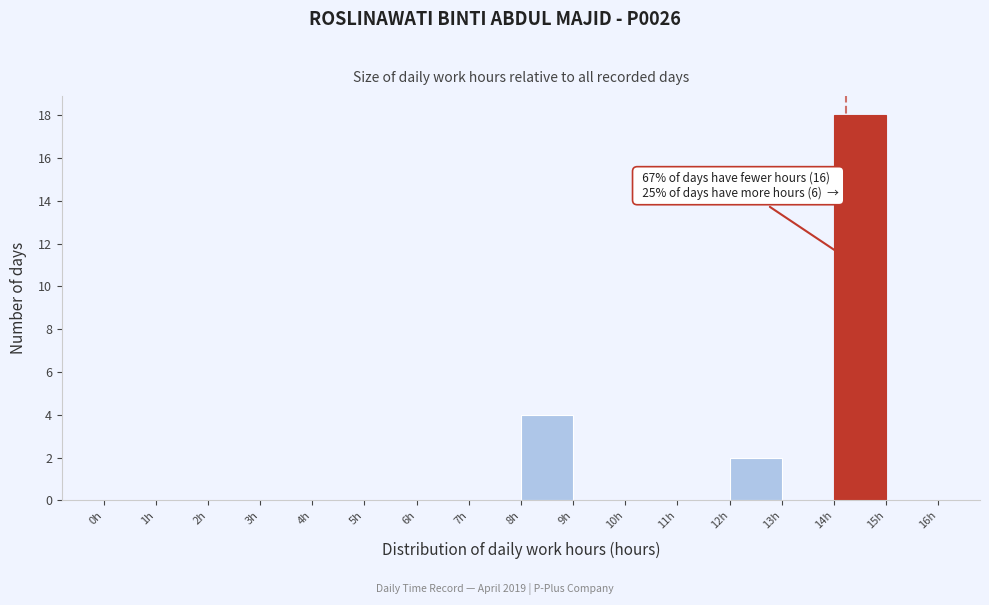

Which range on the x-axis has the tallest bar?

14 to 15